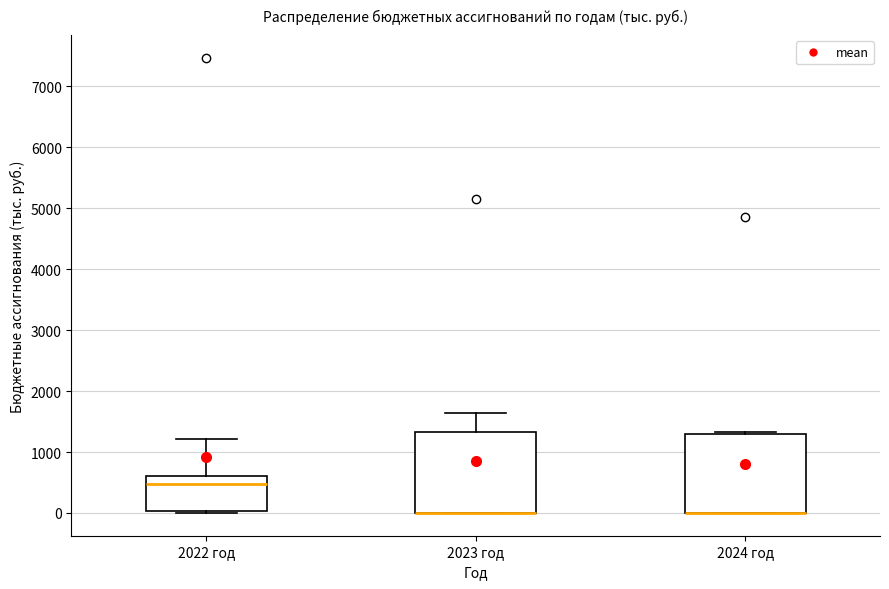

Where is the upper edge of the box for 2023 год on the y-axis? The values are not printed on the chart, so give them approximately, as read against the axis.

1300